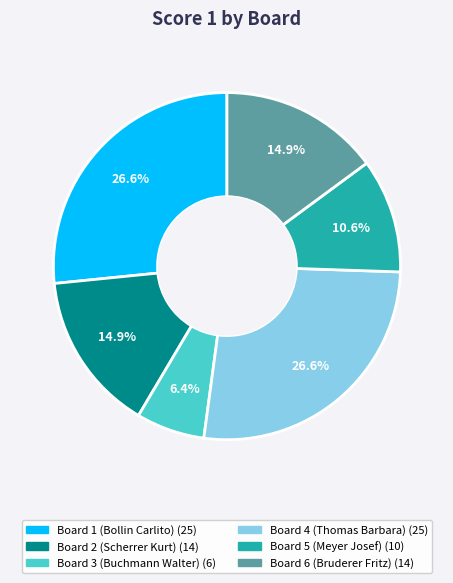

Which category has the smallest portion of the pie?

Board 3 (Buchmann Walter)